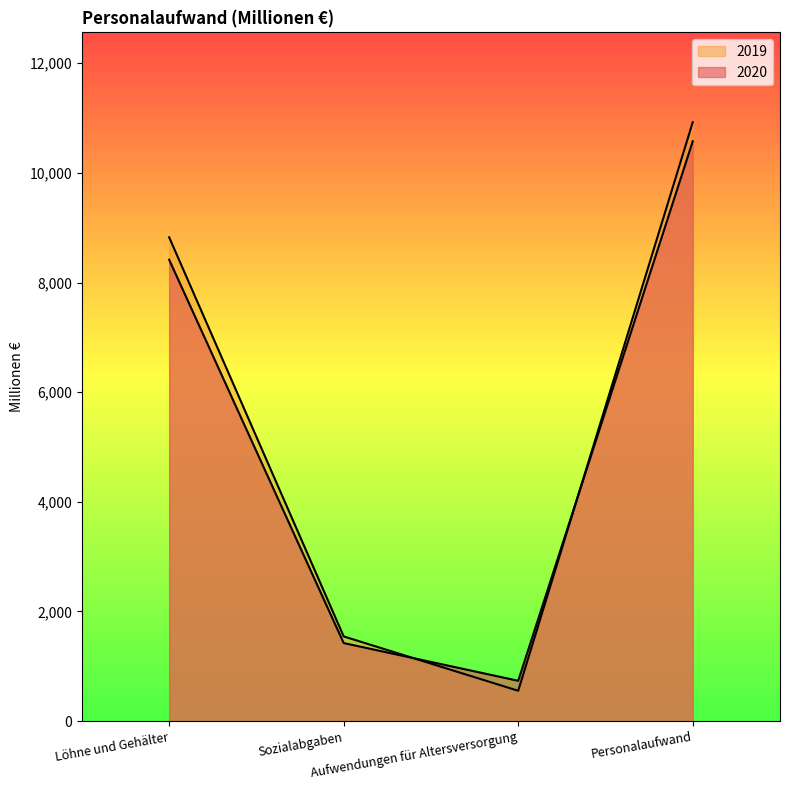

What is the label of the 2nd point from the right?

Aufwendungen für Altersversorgung